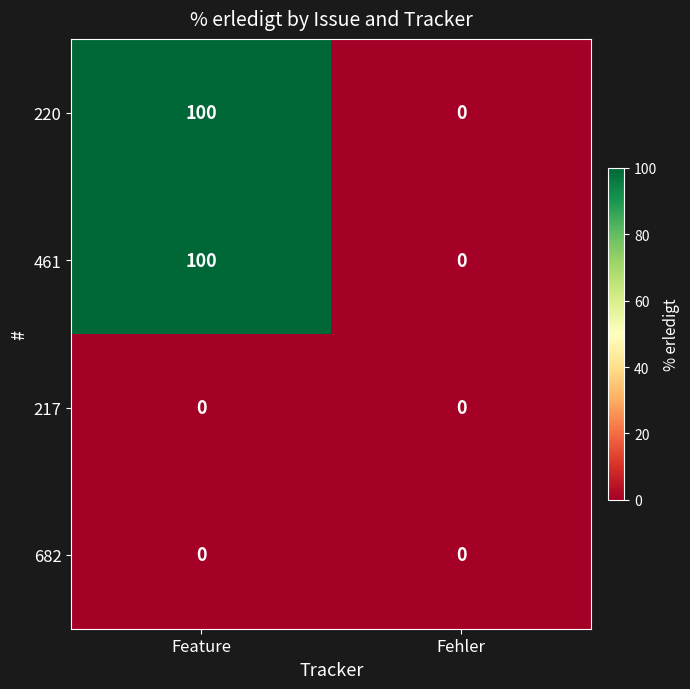

What is the spread (max minus min) of values at Feature?

100